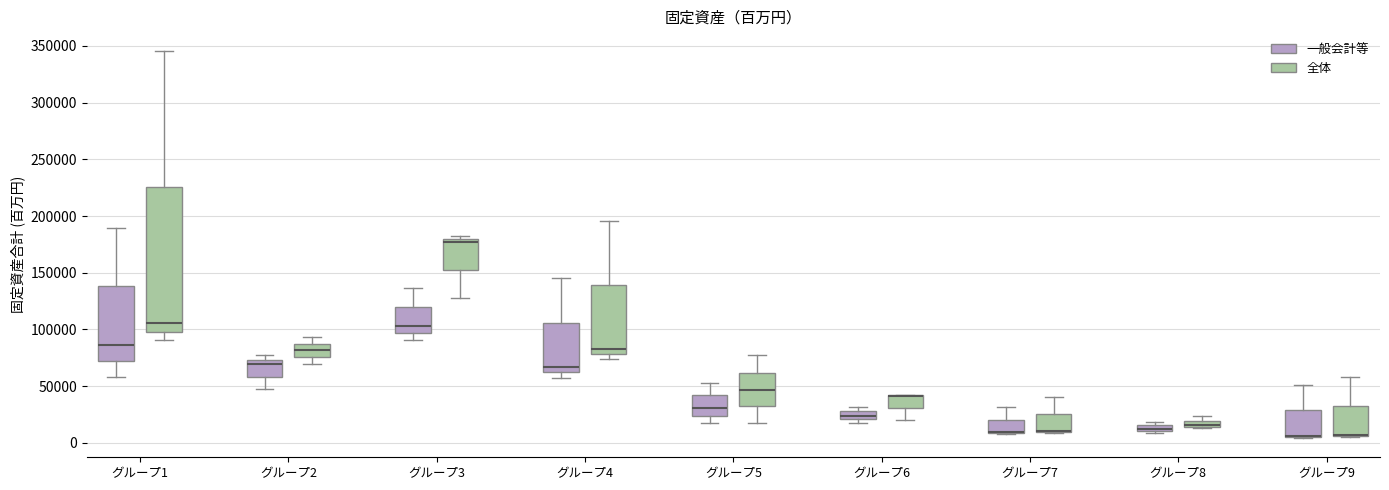

Which box is the tallest, from its lower edge to its upper edge?

グループ1 (全体)